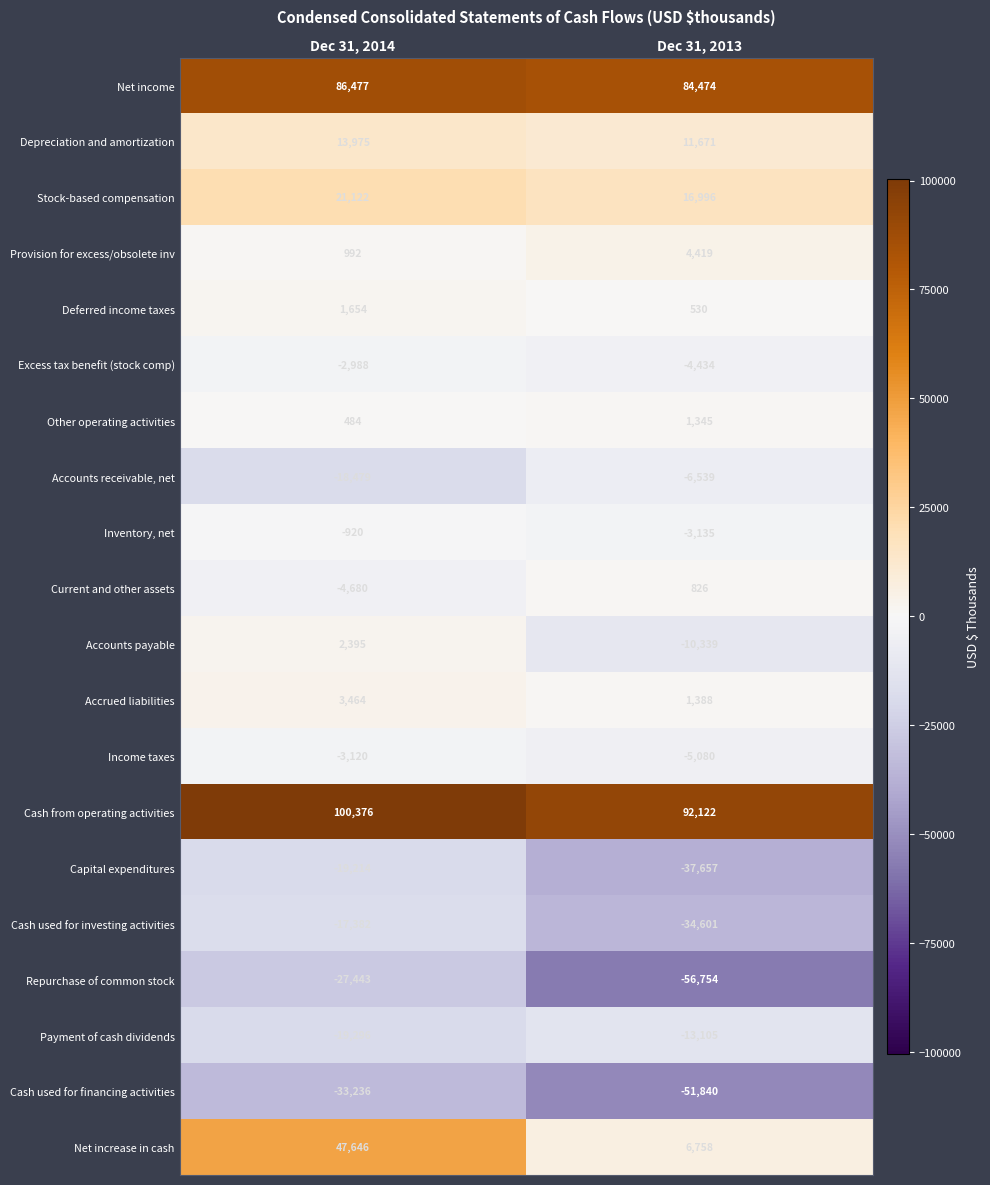

What is the approximate value of Accrued liabilities at Dec 31, 2013, to the nearest 50?

1400